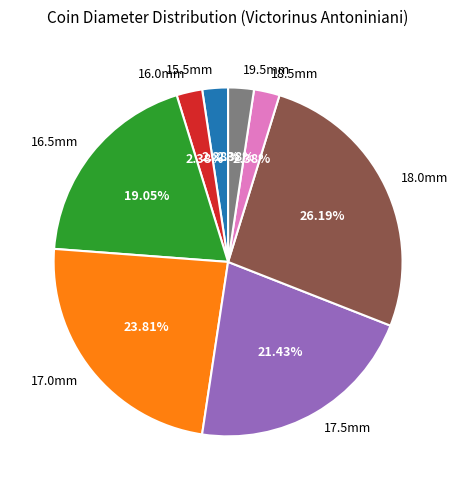

Is the sum of 18.0mm and 16.0mm greater than half?

No